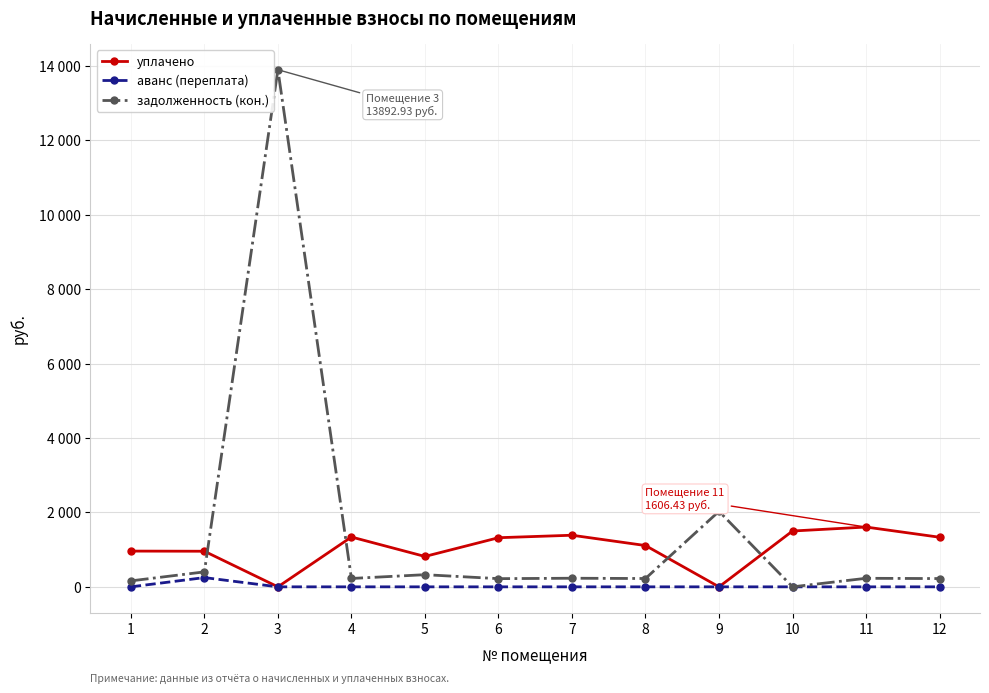

Which series has the largest range (max minus min)?

задолженность (кон.)